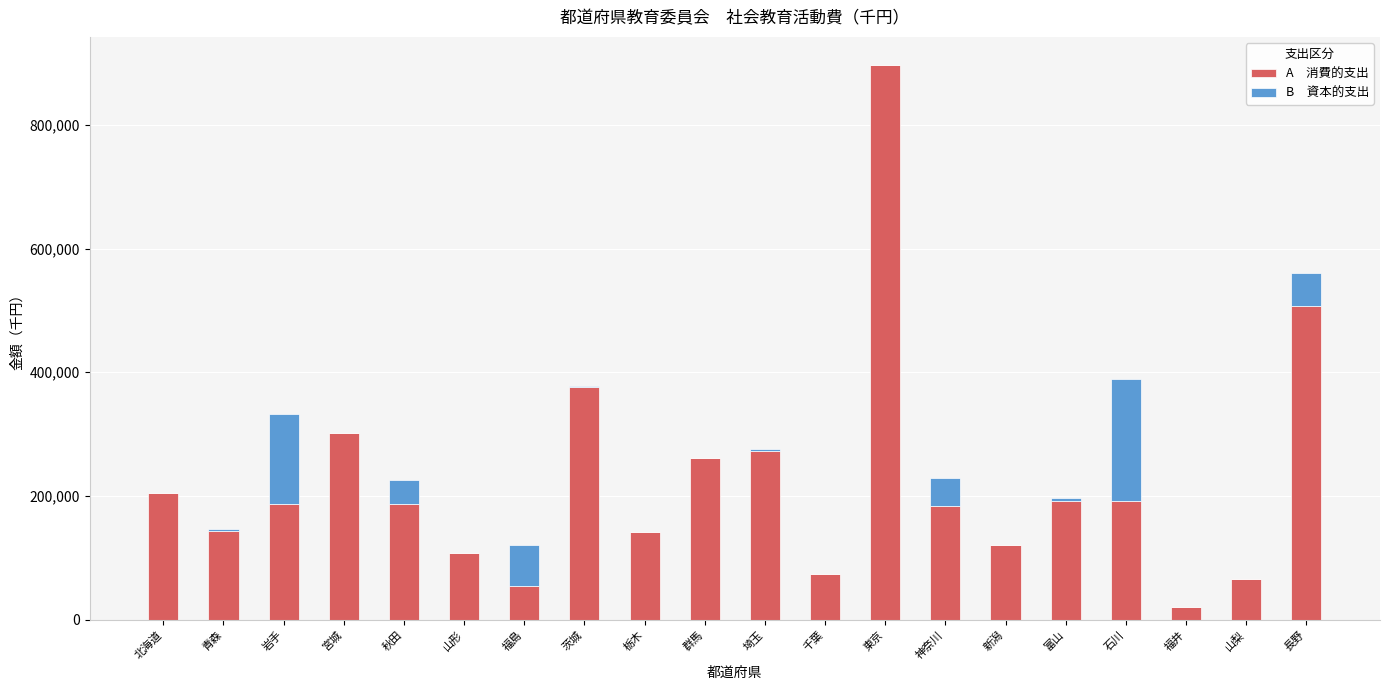

At which category is the sum across all series the highest?

東京